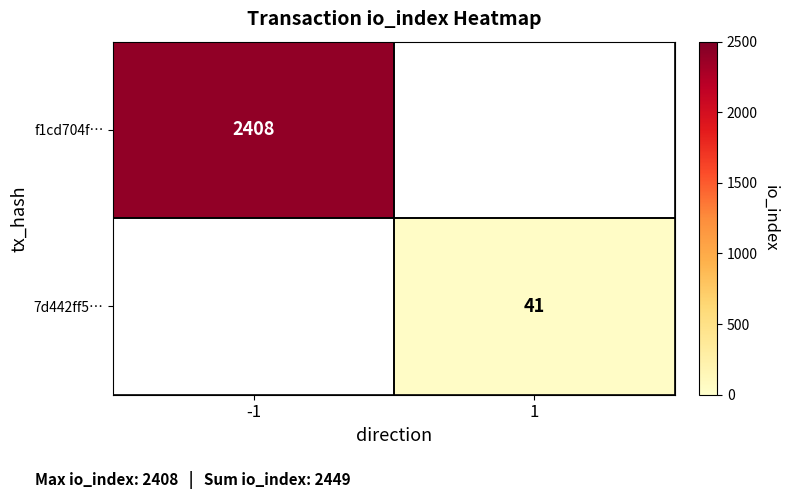

How many series are shown in this chart?

2